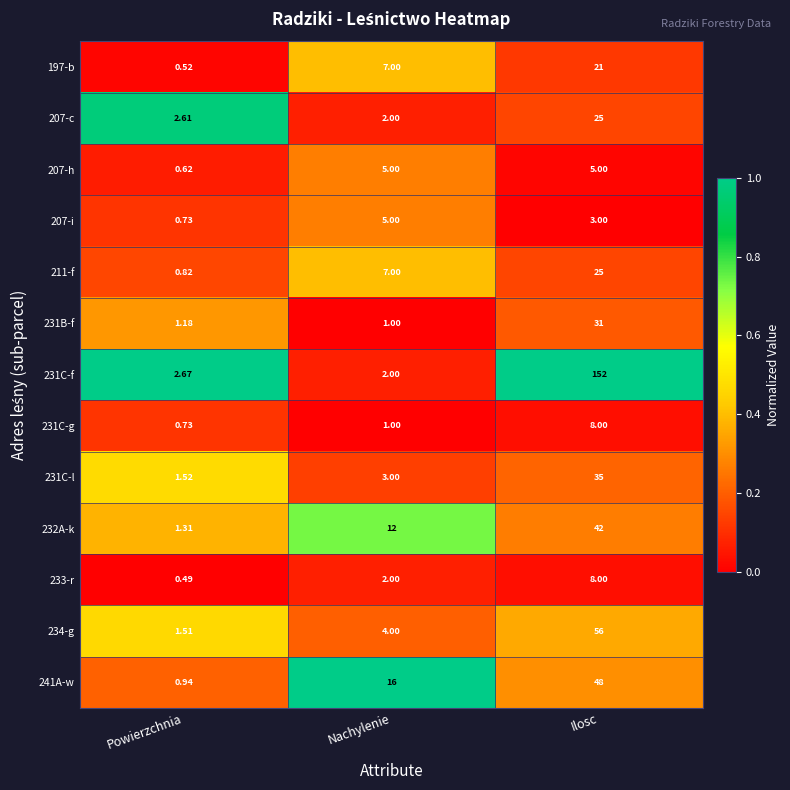

At which label is 232A-k closest to 21?

Nachylenie